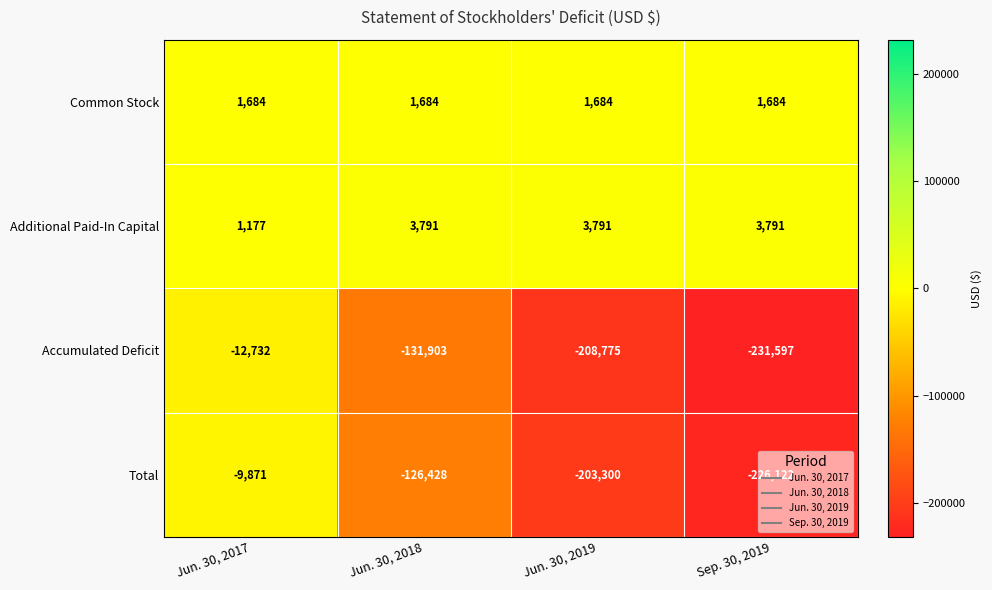

The value of Total at Jun. 30, 2017 is -13558. True or false?

False